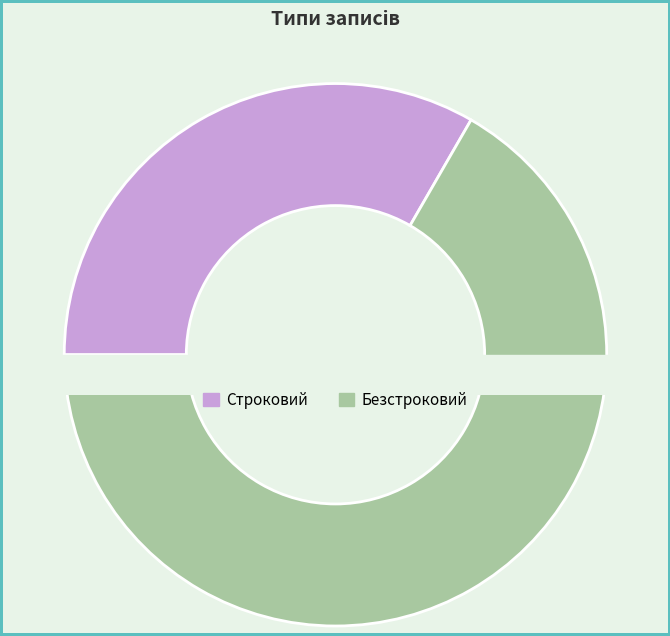

What is the smallest slice in the pie chart?

Строковий